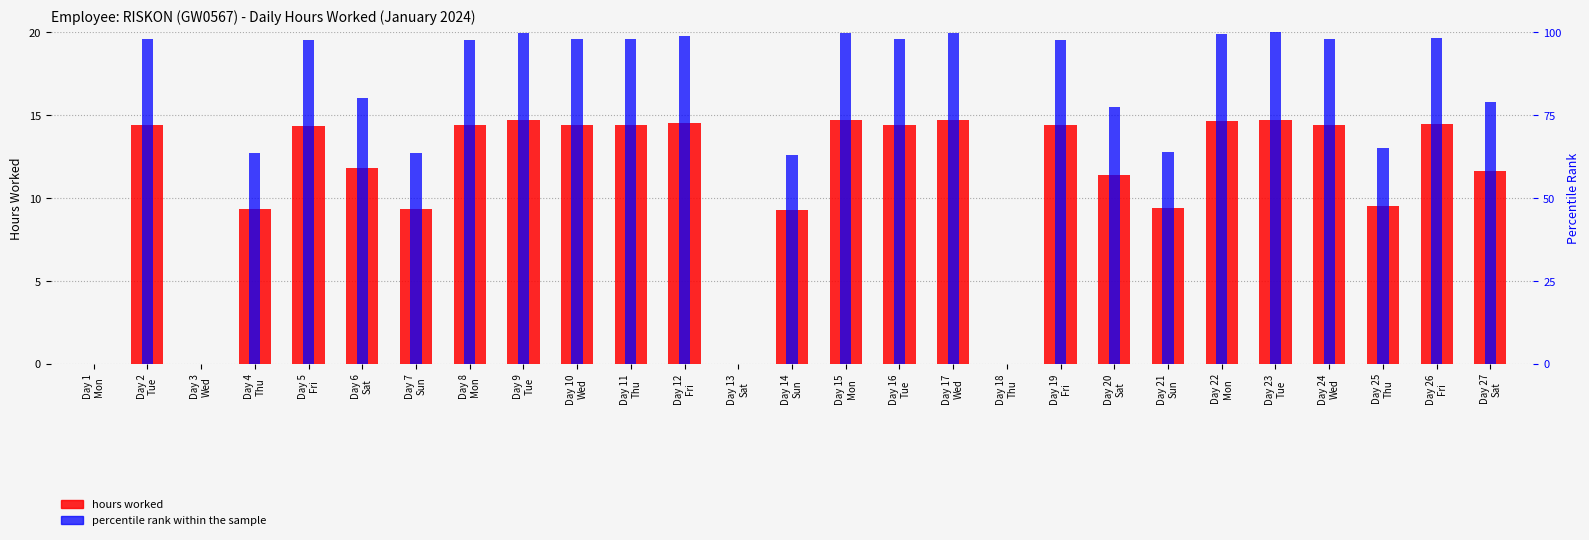

At which category does the chart reach its minimum across all series?

Day 1
Mon